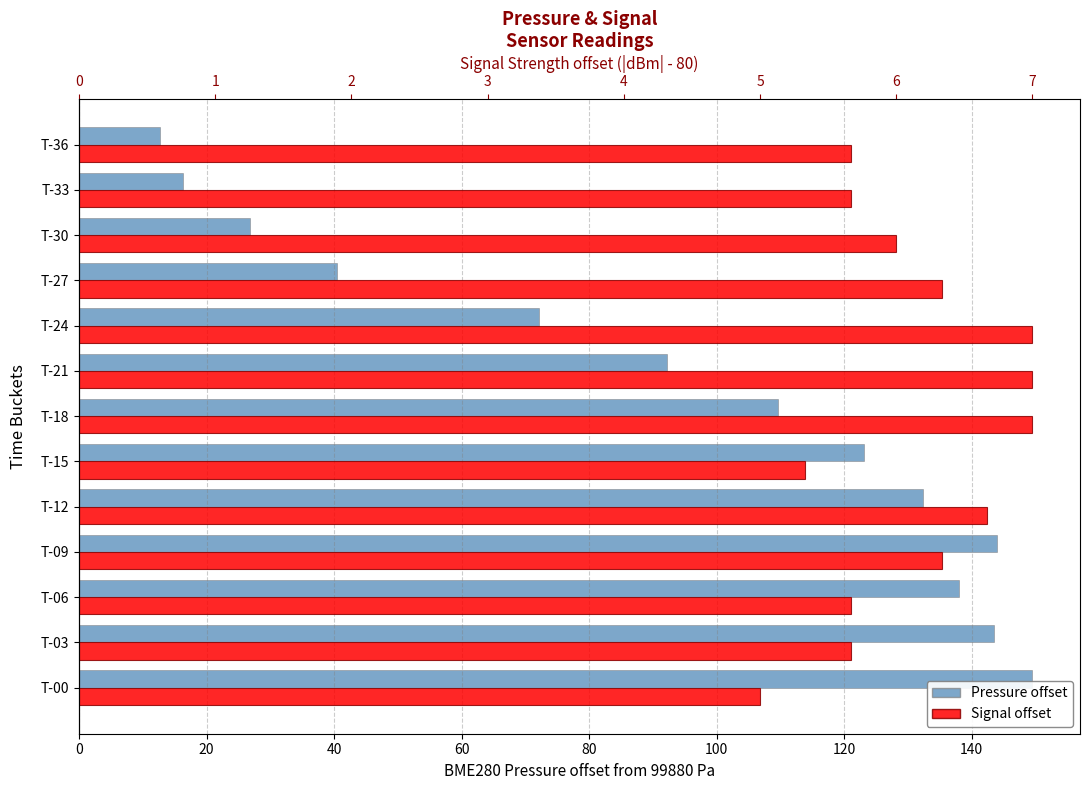

Which series has the largest range (max minus min)?

BME280 Pressure offset (Pa)